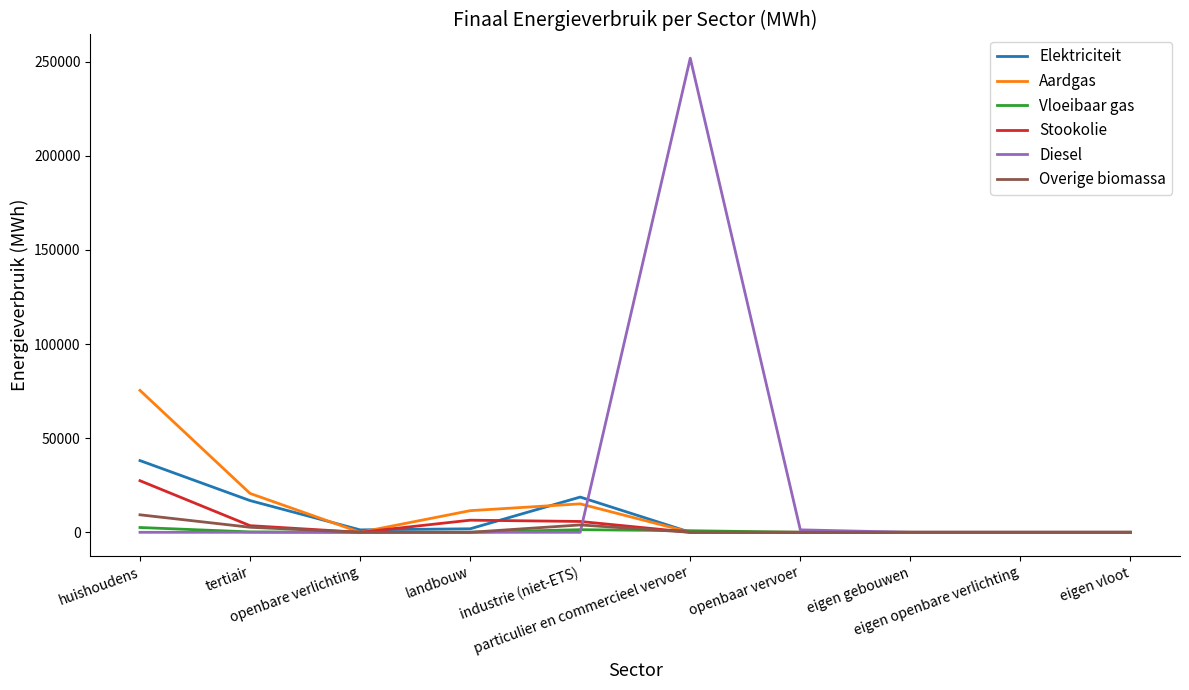

At which category is the sum across all series the highest?

particulier en commercieel vervoer